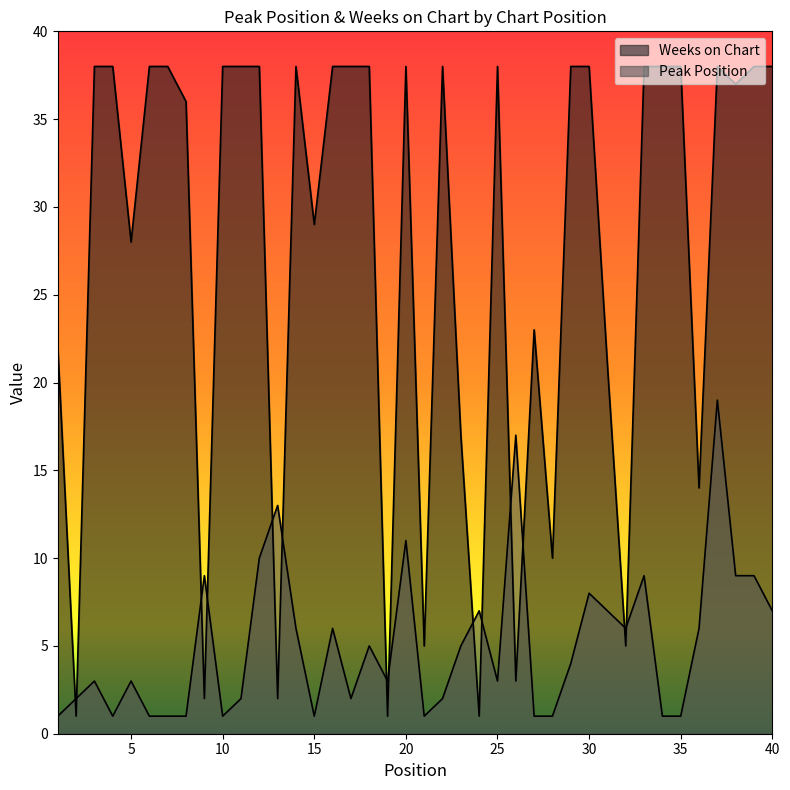

Between 26 and 27, which series saw the biggest shift?

Weeks on Chart